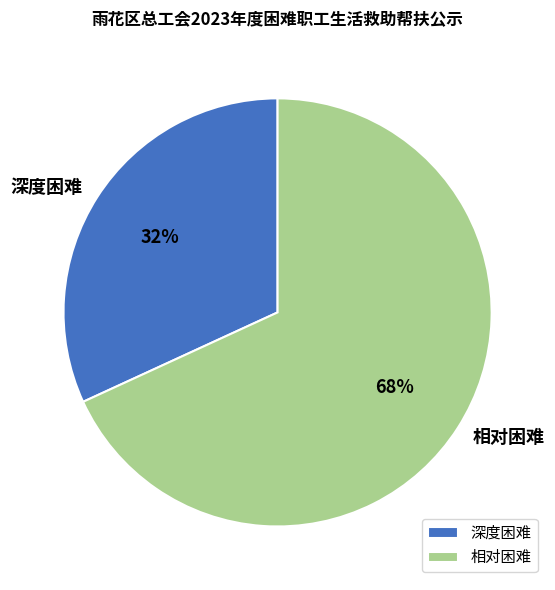

To the nearest percent, what is the average slice percentage?

50%